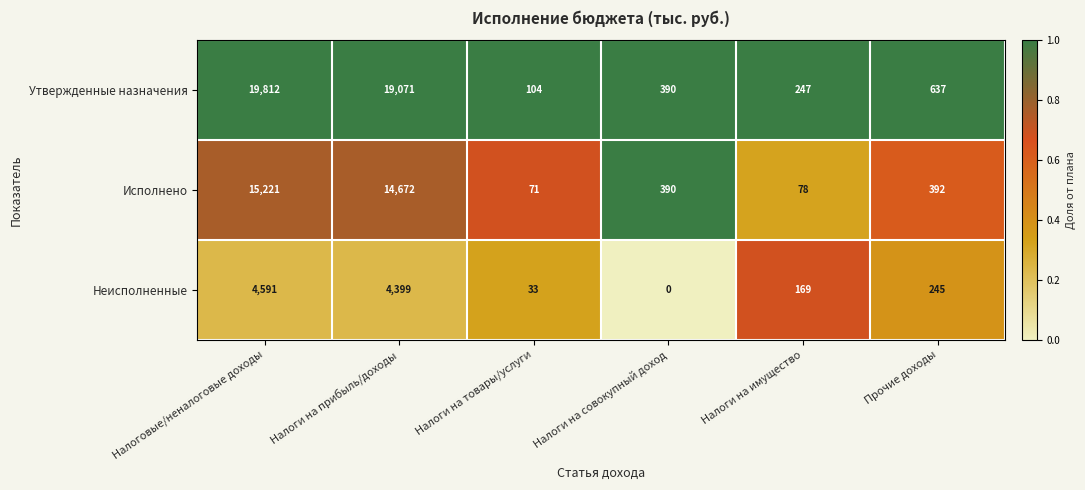

Is it true that Утвержденные назначения equals 164 at Налоги на товары/услуги?

False